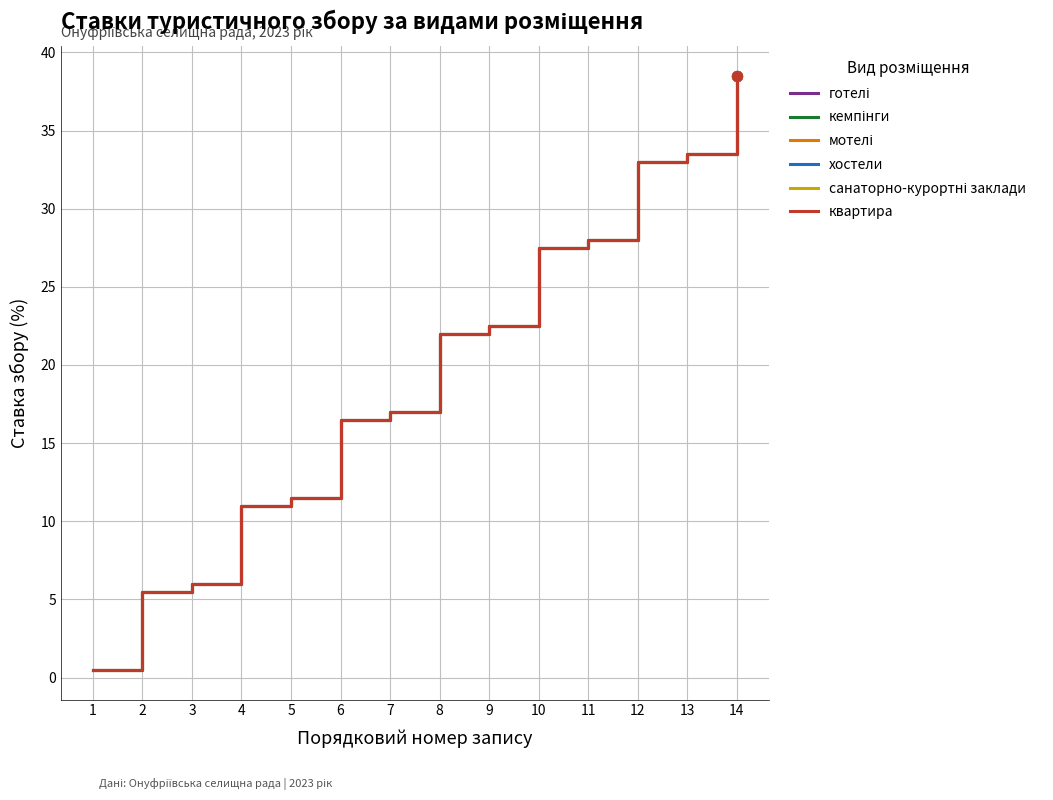

What is the total value across all series at 1?

3.0